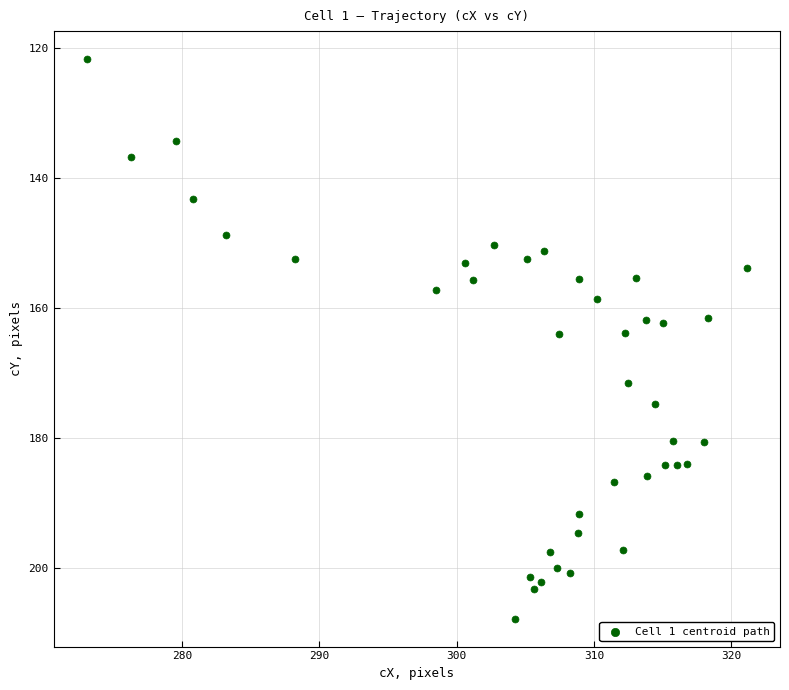

What is the range of X values (max minus min)?

48.1